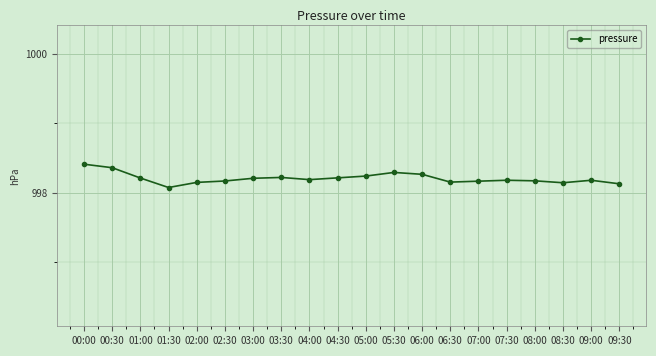

Between 00:30 and 09:30, which is larger?

00:30